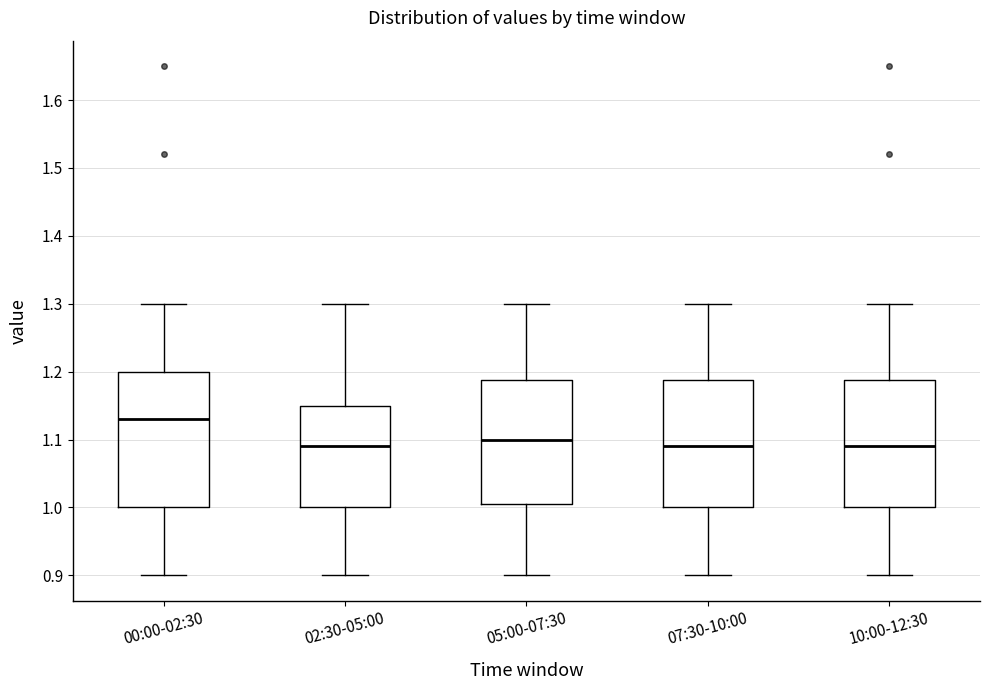

Comparing the boxes themselves (not the whiskers), which one is the tallest?

00:00-02:30